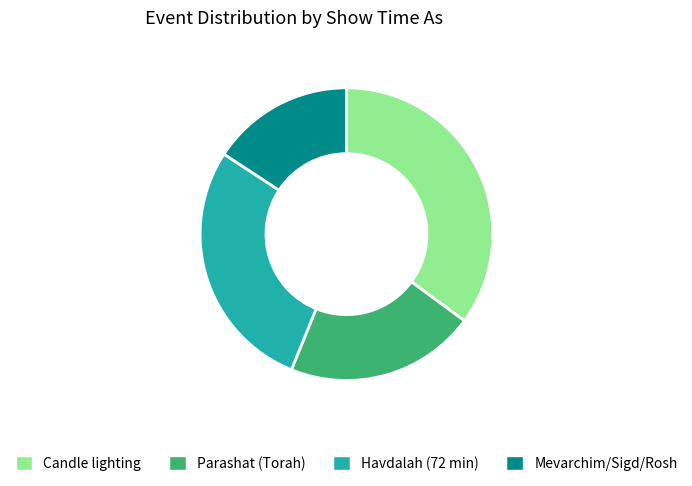

The Candle lighting slice represents 44% of the pie. True or false?

False